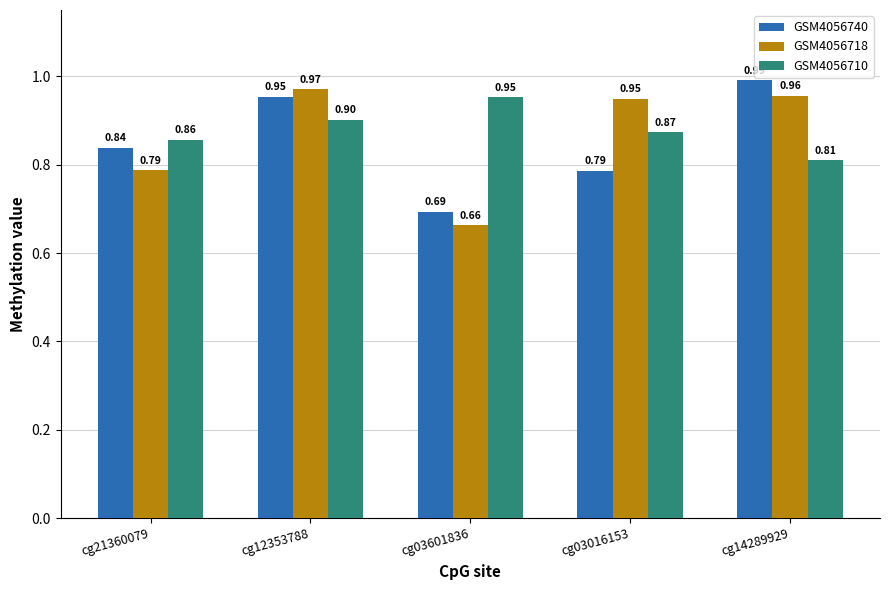

What is the spread (max minus min) of values at cg14289929?

0.2